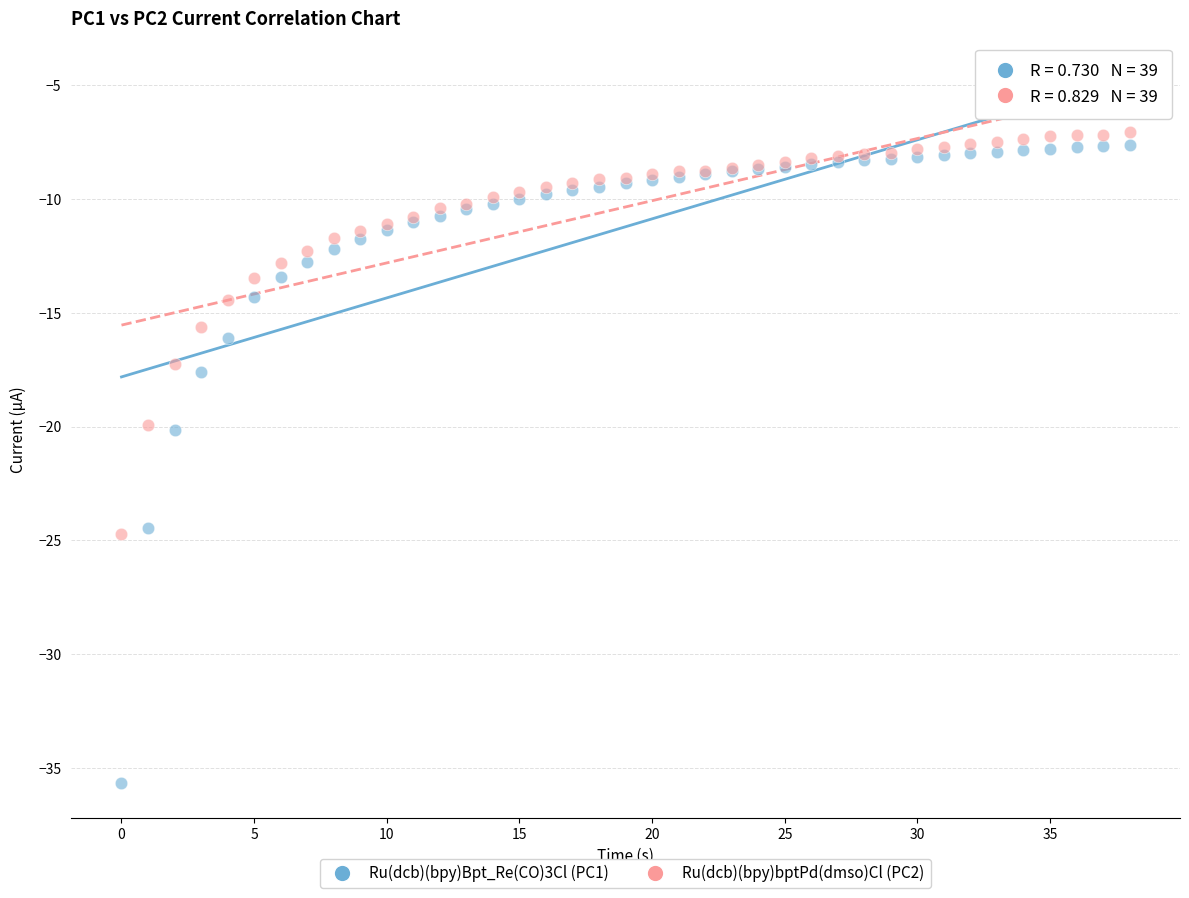

Which series reaches the minimum Y coordinate?

Ru(dcb)(bpy)Bpt_Re(CO)3Cl (PC1)